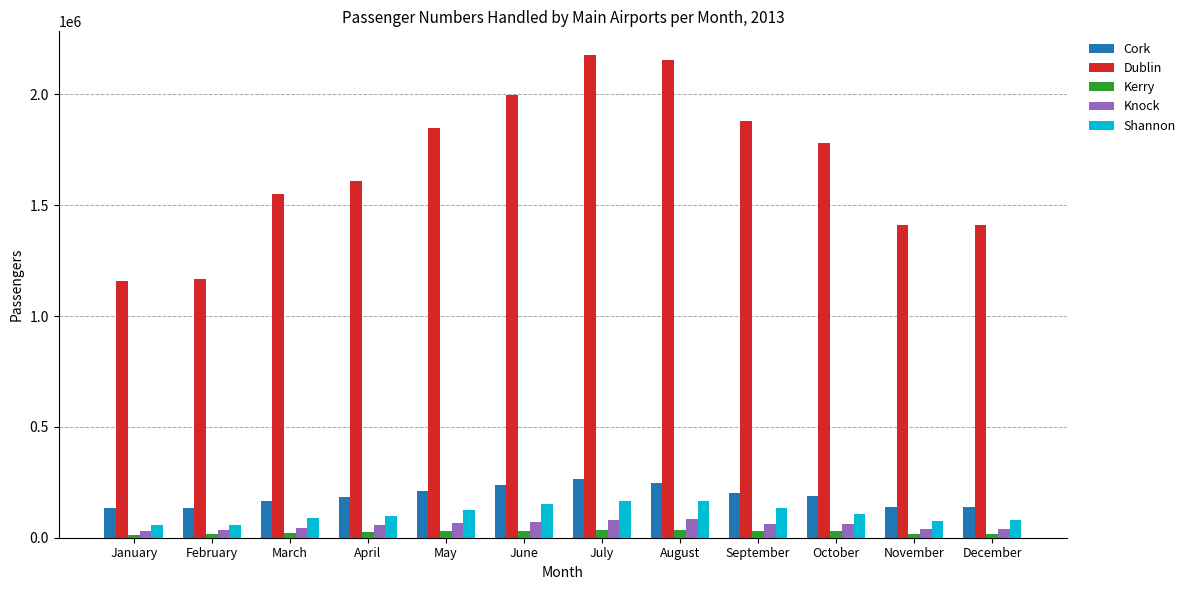

How many bars are there in total?

60